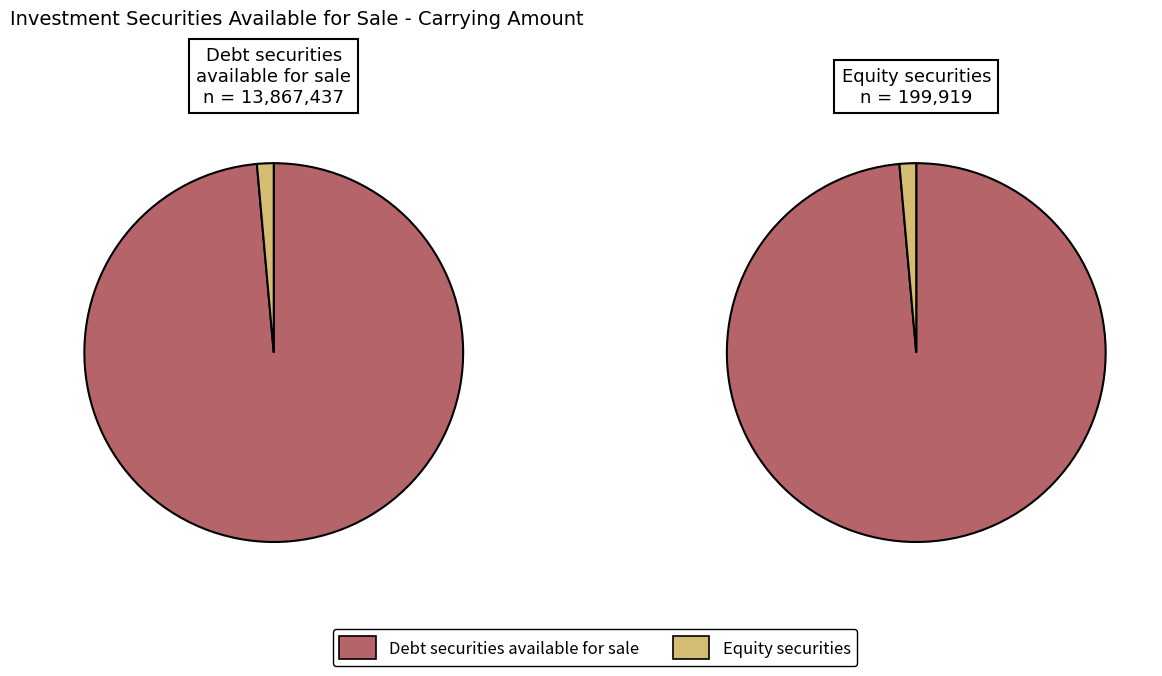

Does Equity securities account for over 50% of the chart?

No